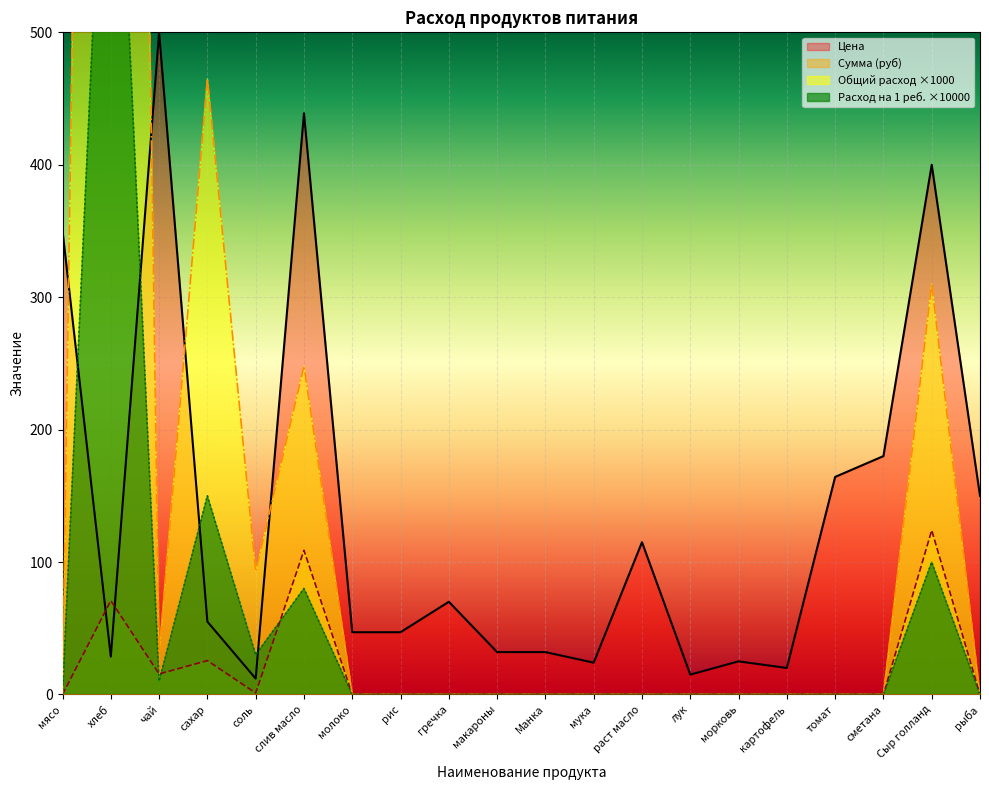

What is the greatest value displayed?

2480.0